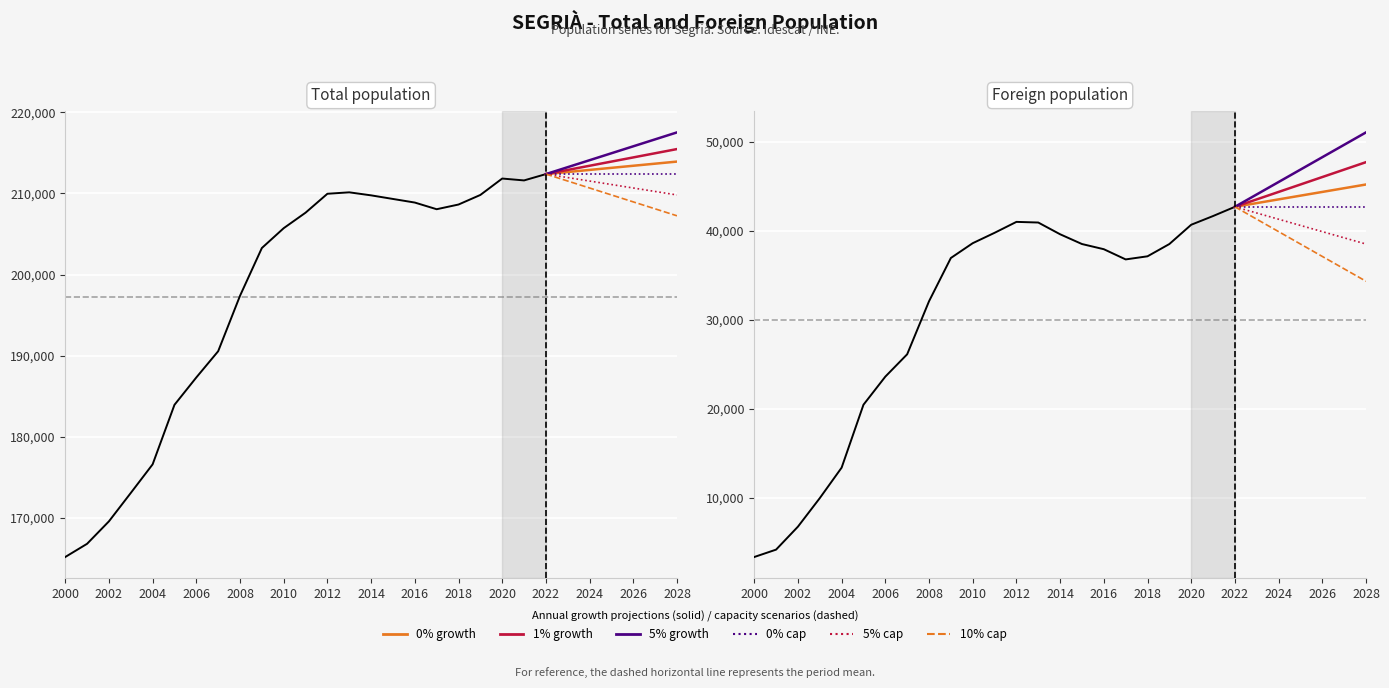

True or false: 0% cap has more than 1 interior local peaks.

False